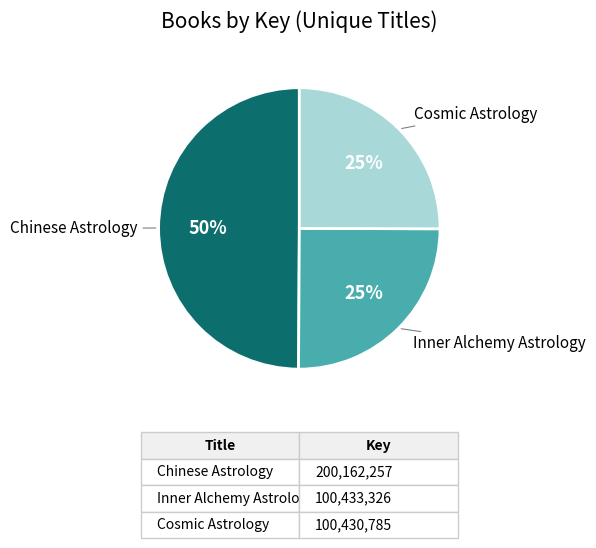

To the nearest percent, what is the difference between the largest and smallest slice percentages?

25%